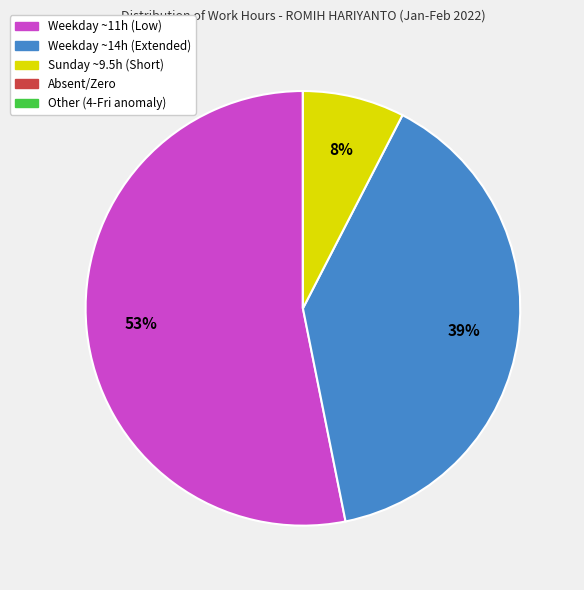

To the nearest percent, what is the average slice percentage?

20%